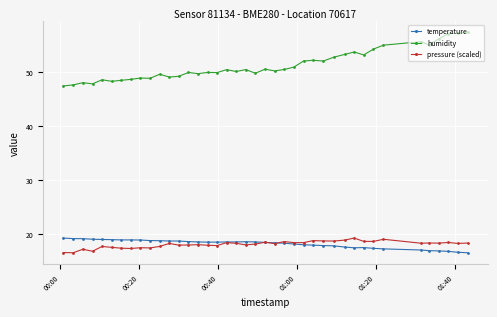

Which series has the widest spread of values?

humidity